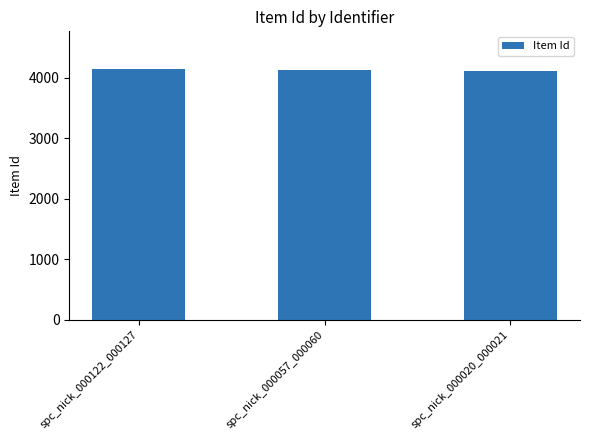

Is it true that the value at spc_nick_000057_000060 is 2880?

False